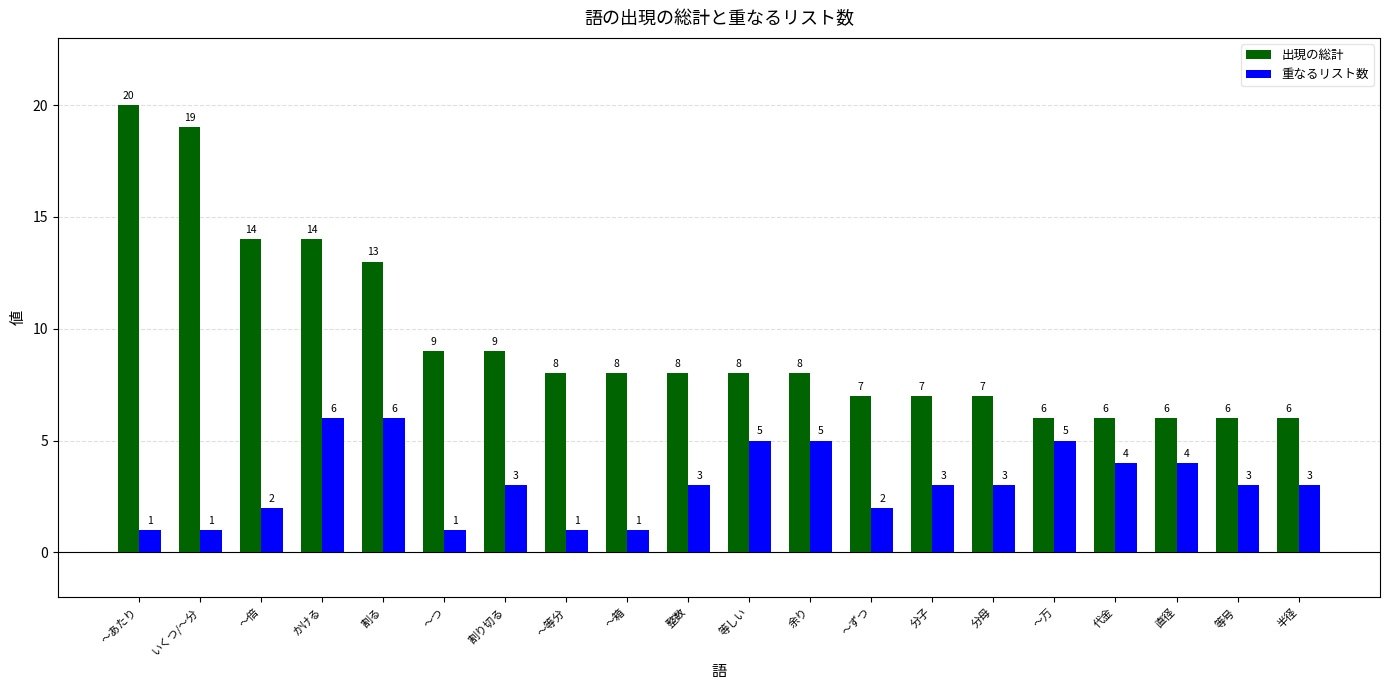

What is the total value across all series at 割る?

19